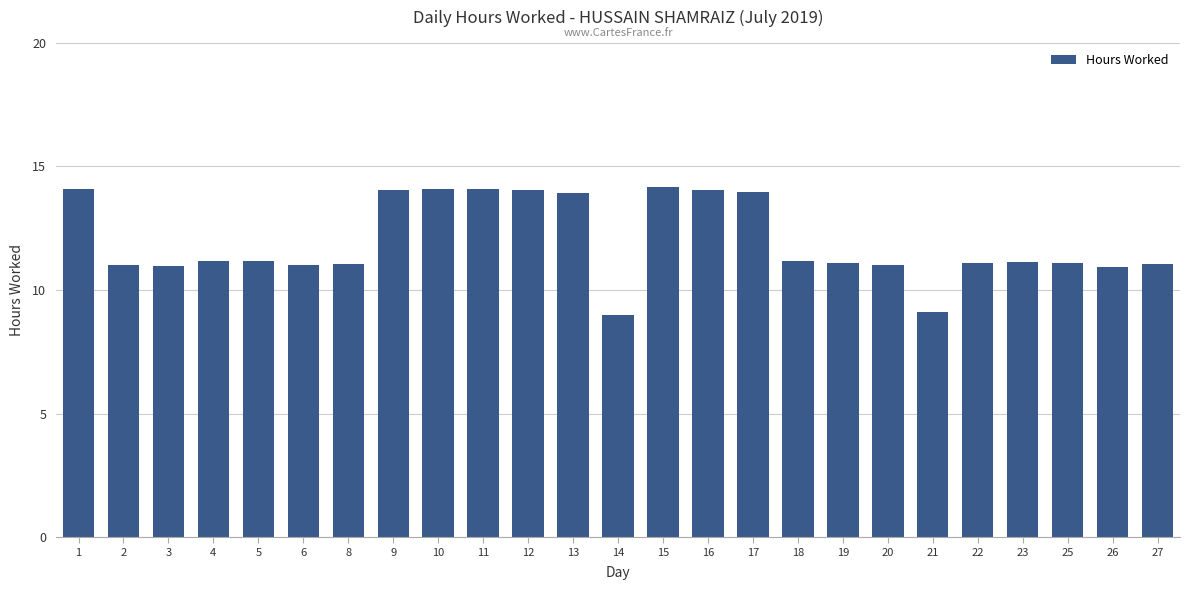

What is the value of the 6th bar from the left?

11.0